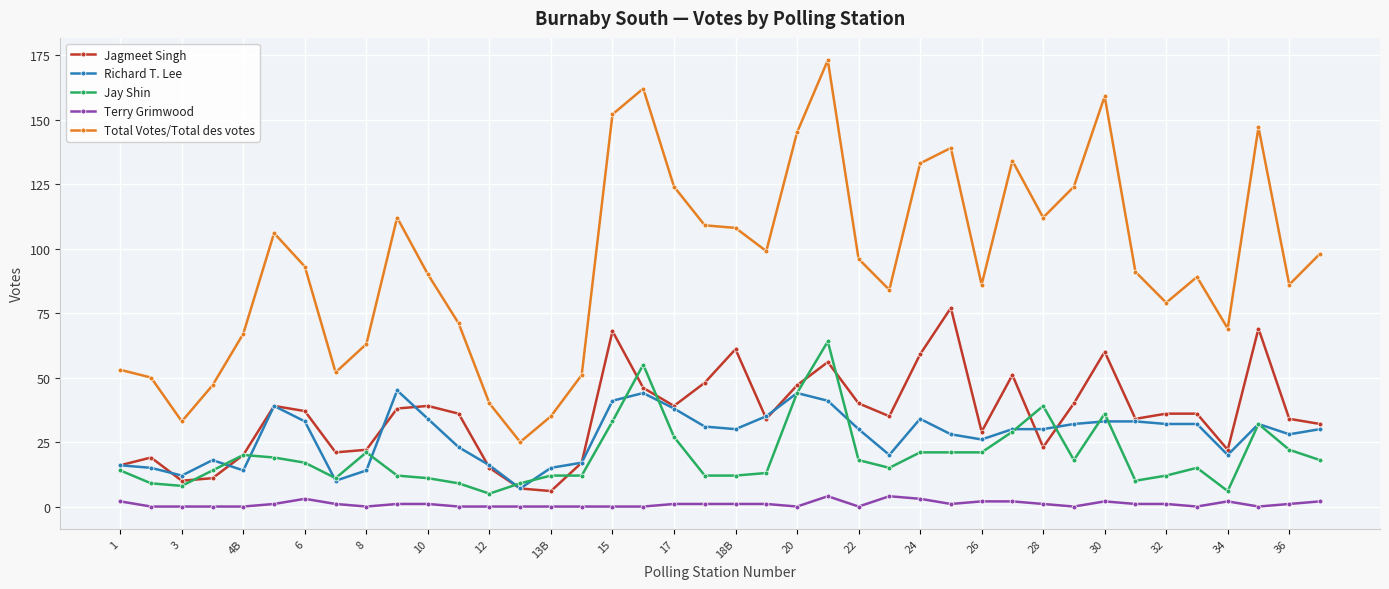

True or false: Total Votes/Total des votes and Jay Shin cross at least once.

False